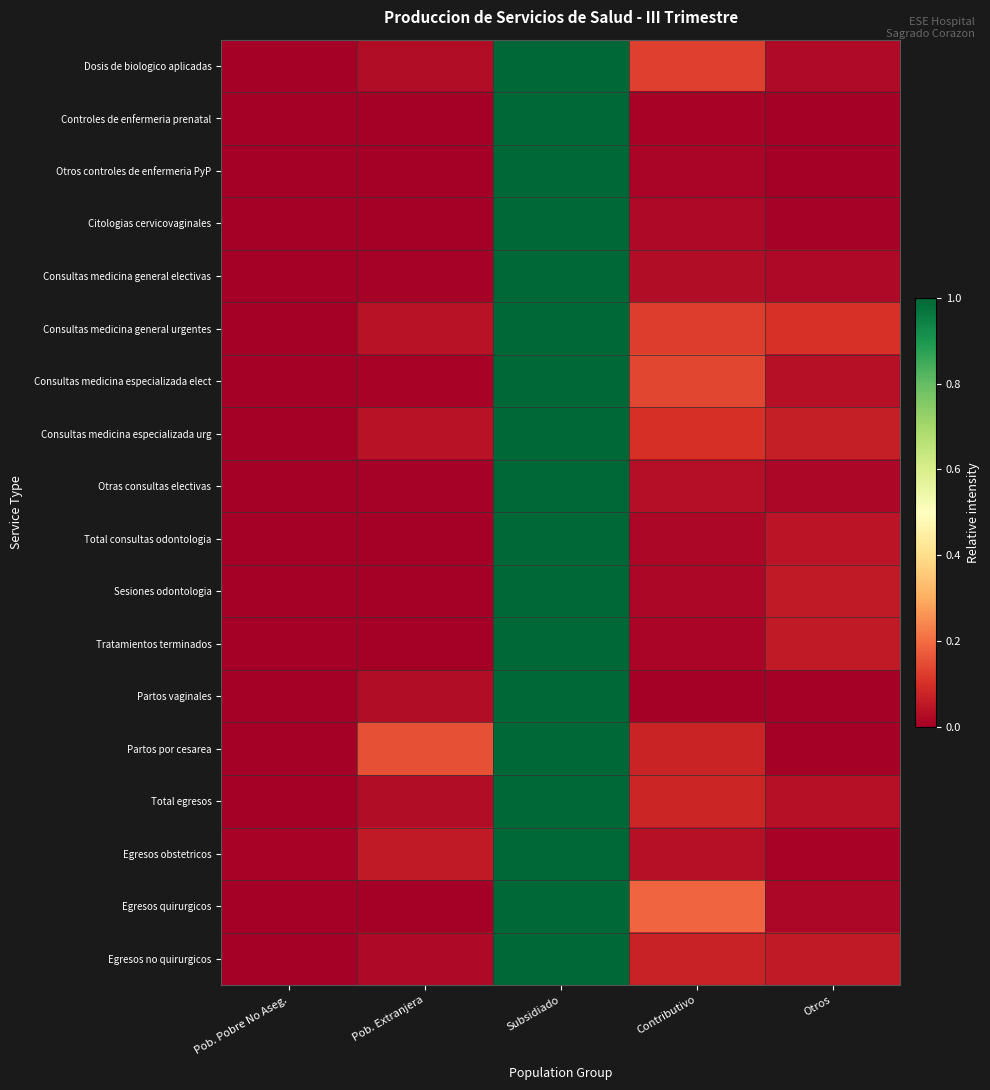

At how many categories does at least one series exceed 0?

5